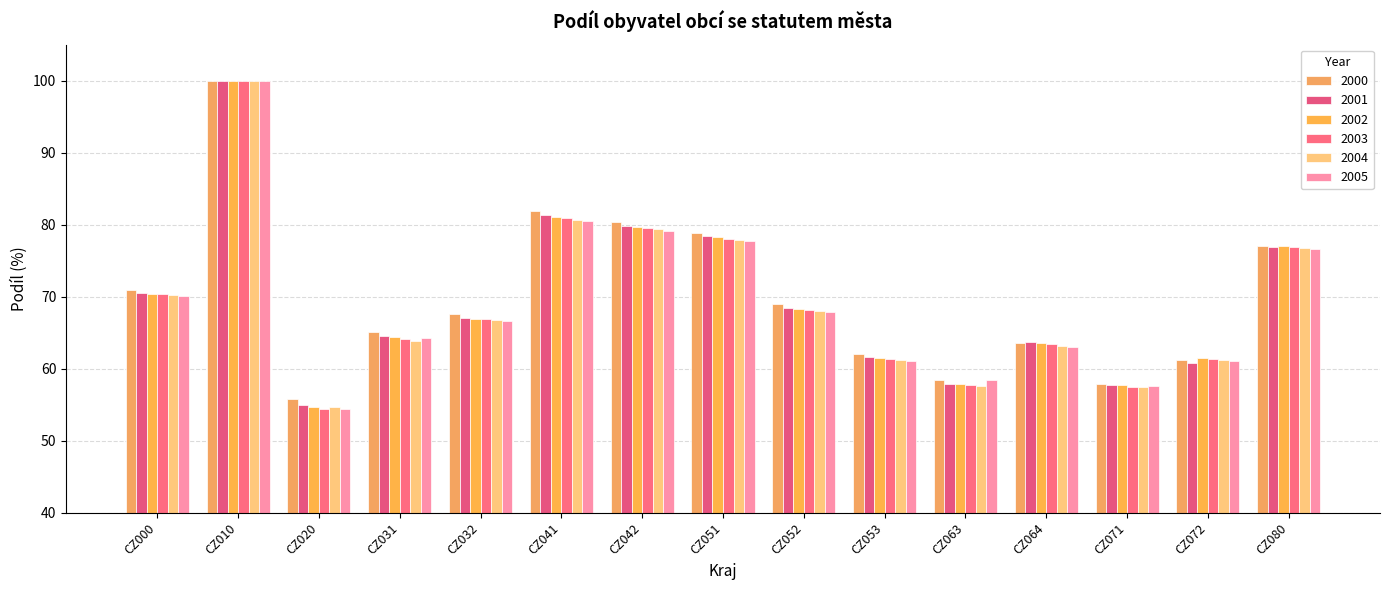

Where is 2003 nearest to the value 77?

CZ080